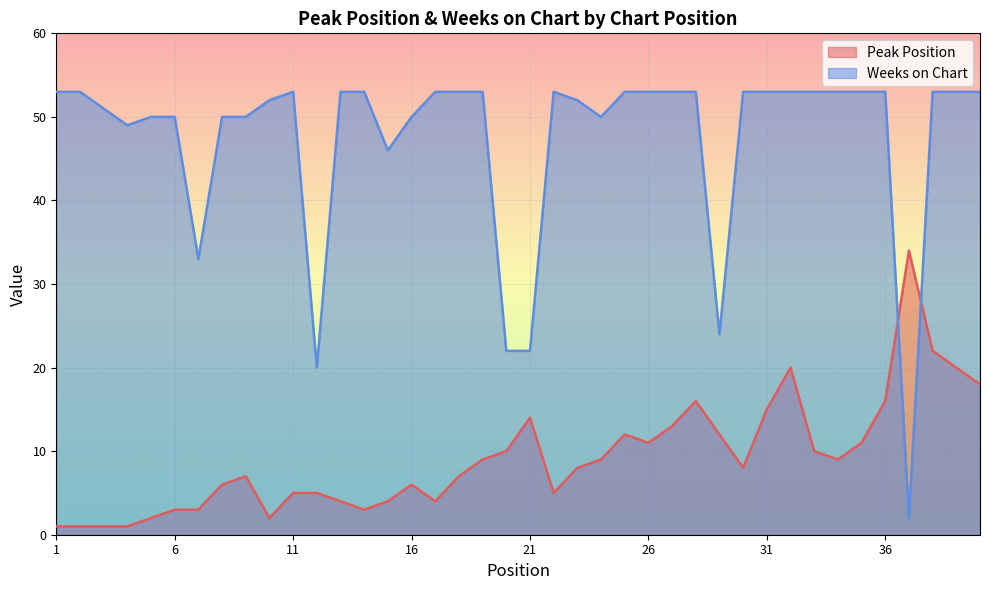

At which label does Peak Position reach its minimum?

1